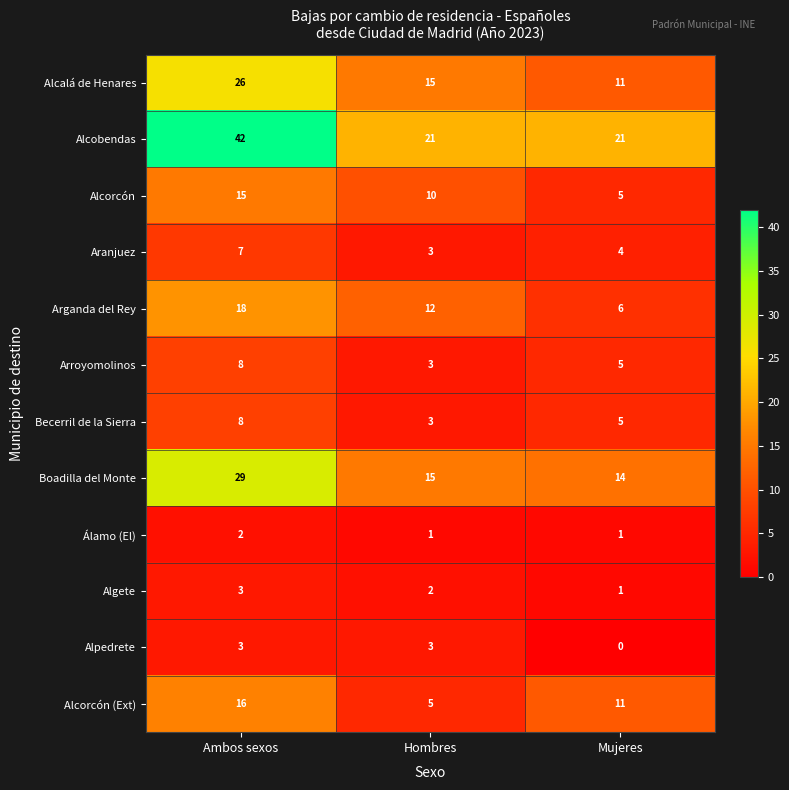

Which series has the largest range (max minus min)?

Alcobendas